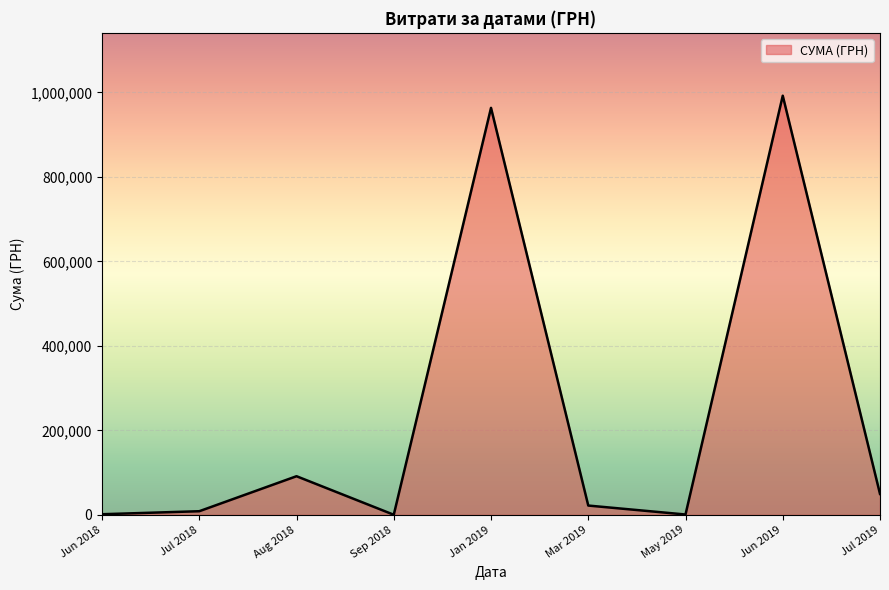

Where is the data nearest to the value 496242?

Aug 2018